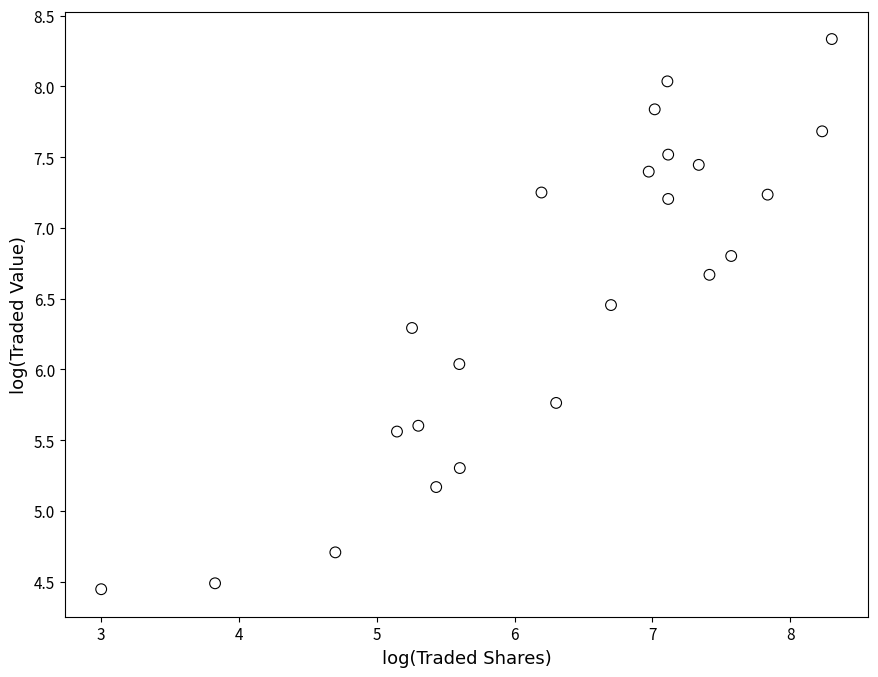

What is the range of Y values (max minus min)?

3.9